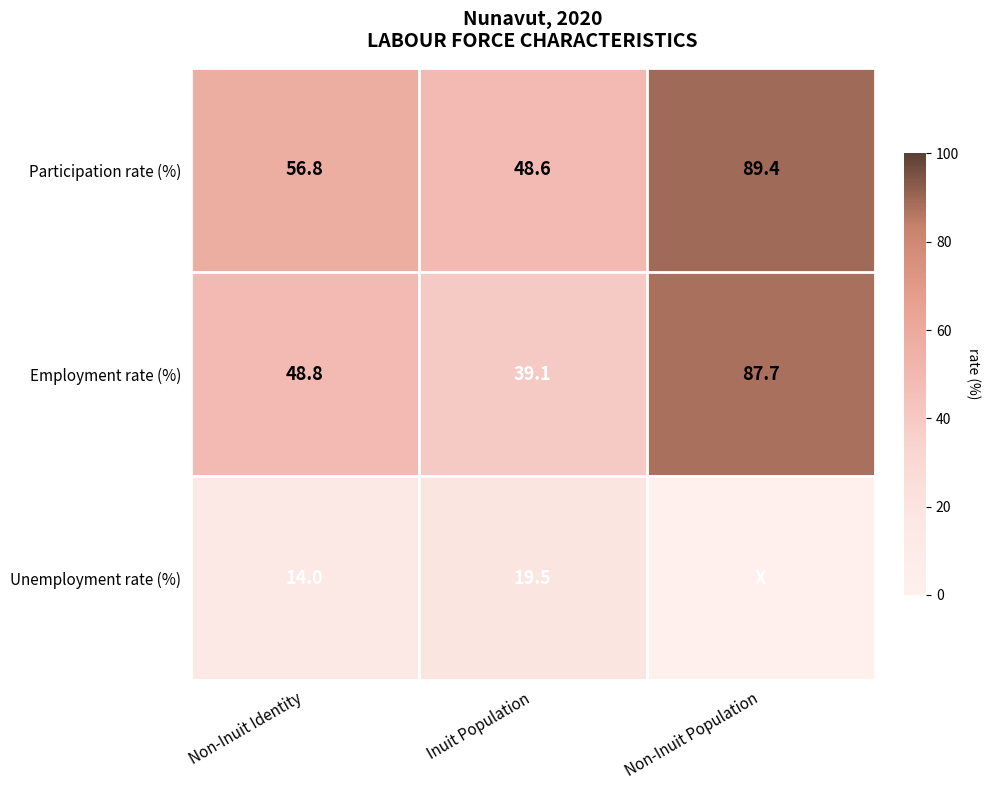

Between Non-Inuit Identity and Inuit Population, which series saw the biggest shift?

Employment rate (%)